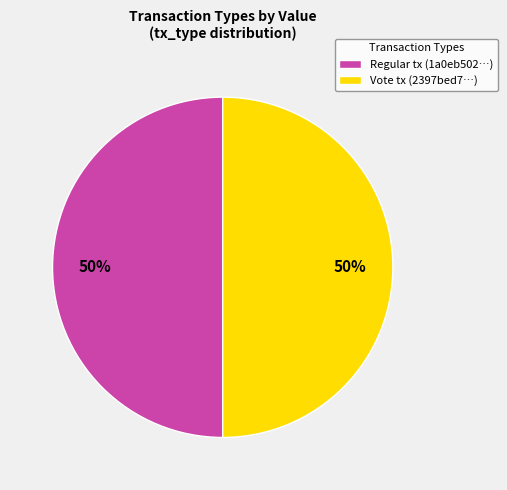

The Vote tx (2397bed7…) slice represents 58% of the pie. True or false?

False